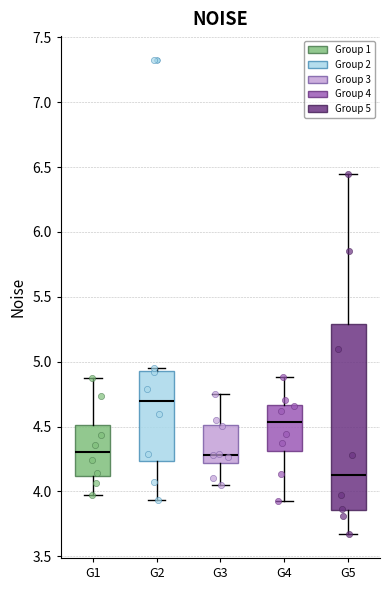

Reading left to right, read every box against the y-axis: the position of its median line, the range the box covers, and the ends of its whiskers. The values are not printed on the chart, so give them approximately, as read against the axis.

G1: median 4.30, box 4.10 to 4.50, whiskers 3.95 to 4.85
G2: median 4.70, box 4.25 to 4.95, whiskers 3.95 to 4.95 (just above the box's upper edge)
G3: median 4.30, box 4.20 to 4.50, whiskers 4.05 to 4.75
G4: median 4.55, box 4.30 to 4.65, whiskers 3.95 to 4.90
G5: median 4.15, box 3.85 to 5.30, whiskers 3.65 to 6.45